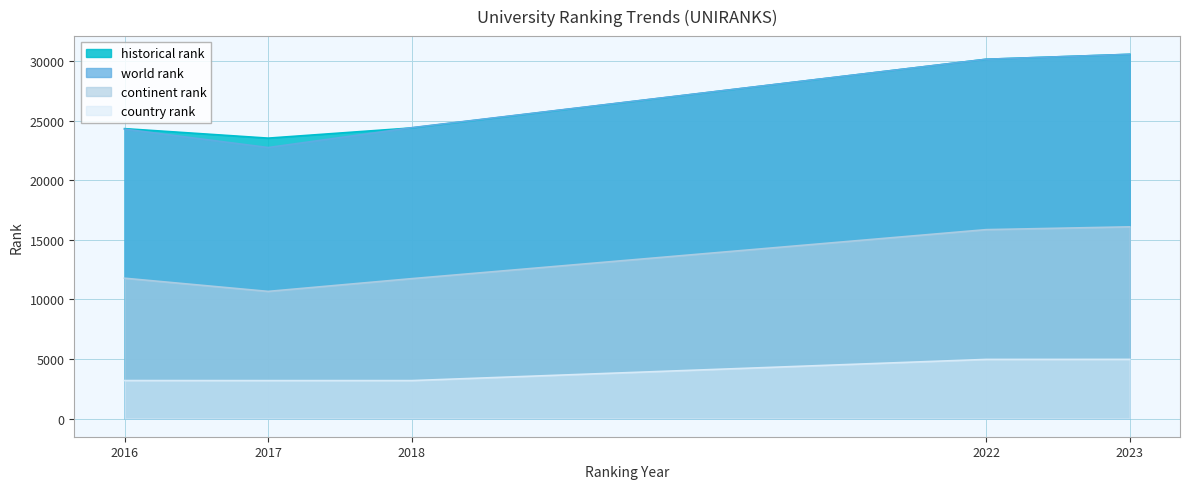

What is the approximate value of country rank at 2023?

4970.0